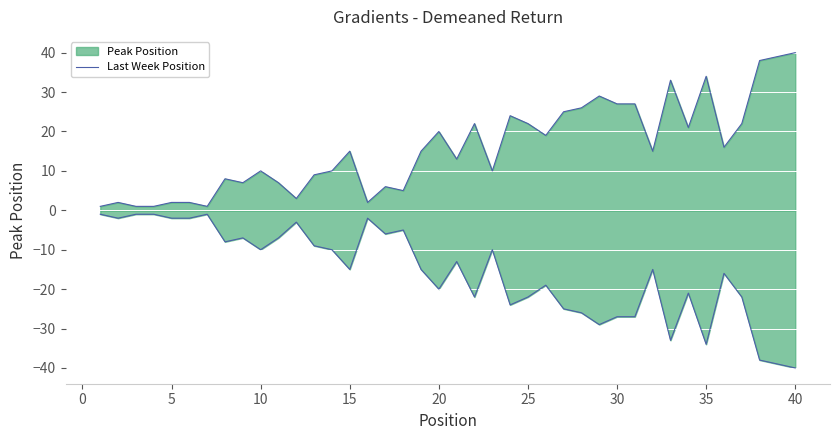

Where does the data first go above 15?

20